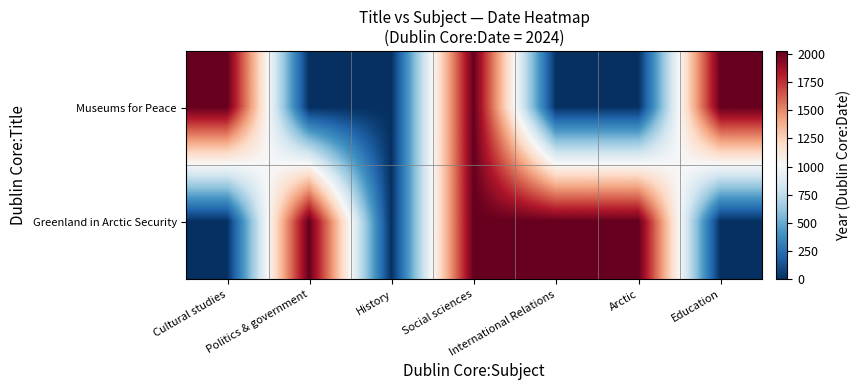

Which has a higher value, Education or Arctic?

Education